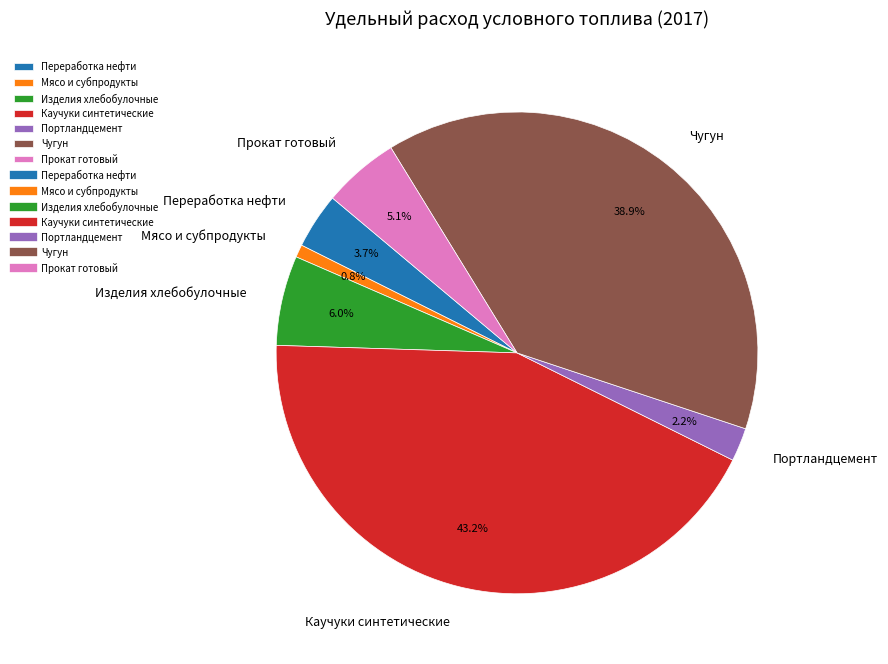

Count the number of slices in the pie.

7